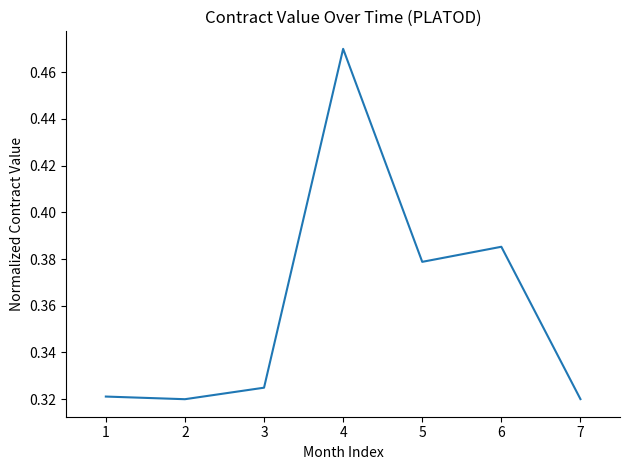

Where is the first local maximum?

4